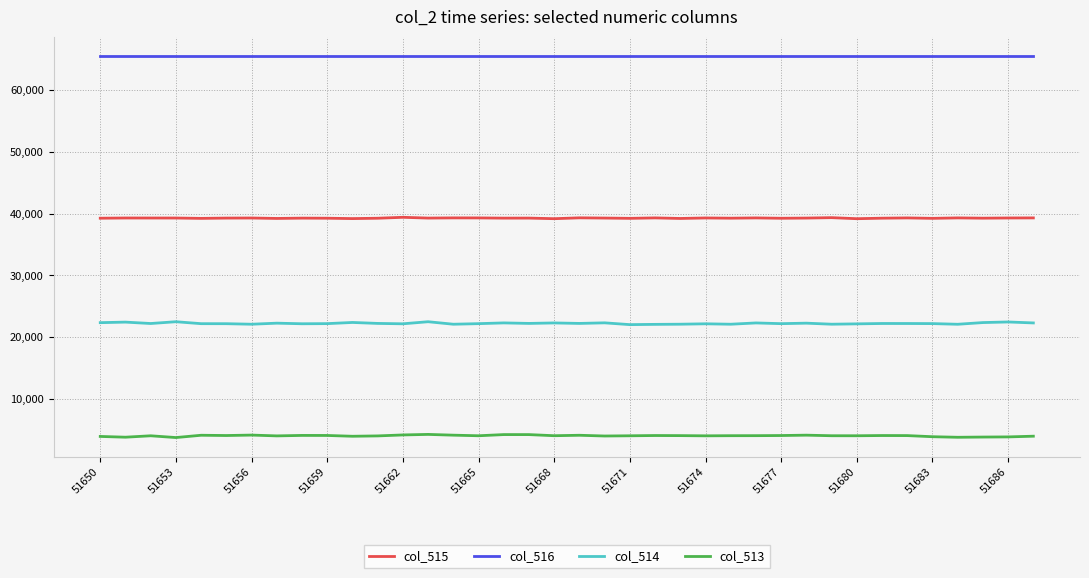

Which series has the largest total across all categories?

col_516